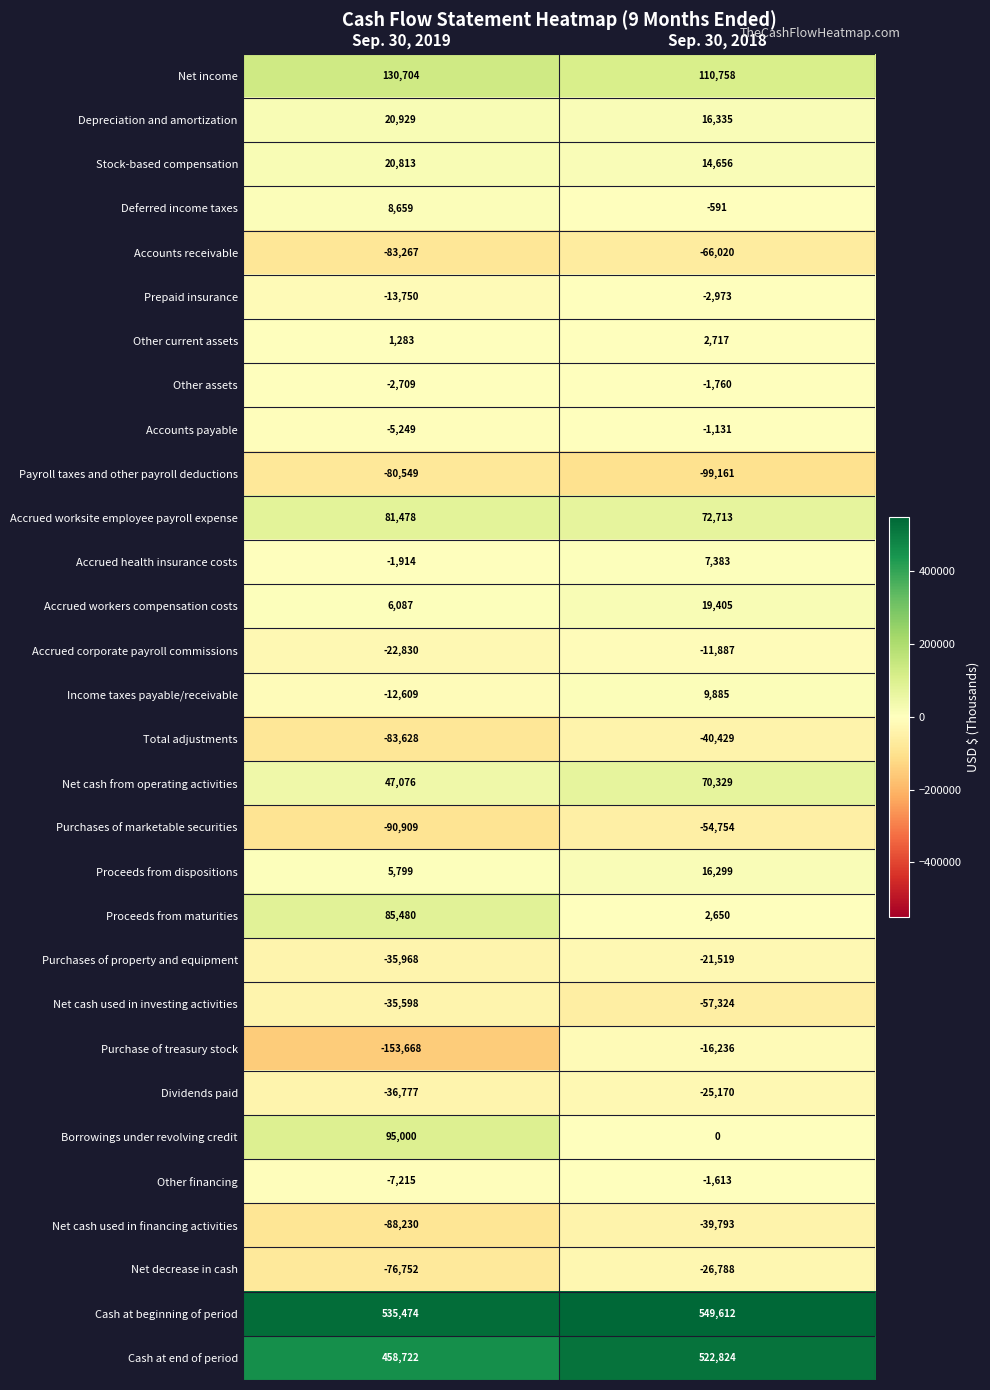

Which series has the largest total across all categories?

Cash at beginning of period